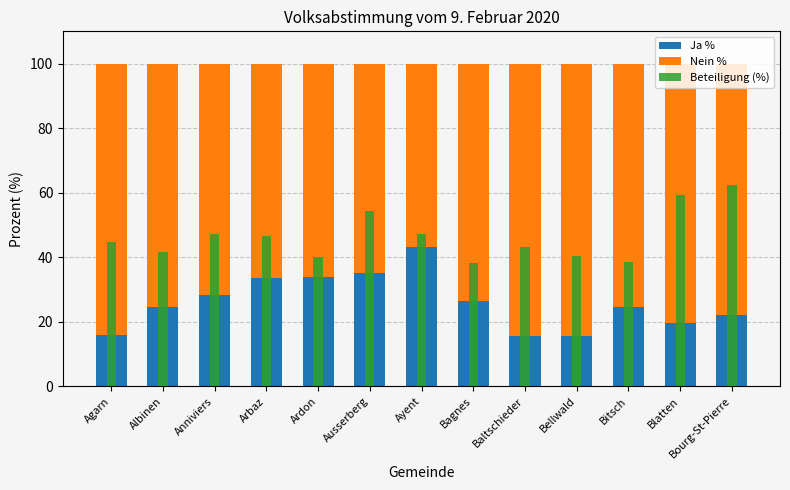

Which series has the largest range (max minus min)?

Ja %